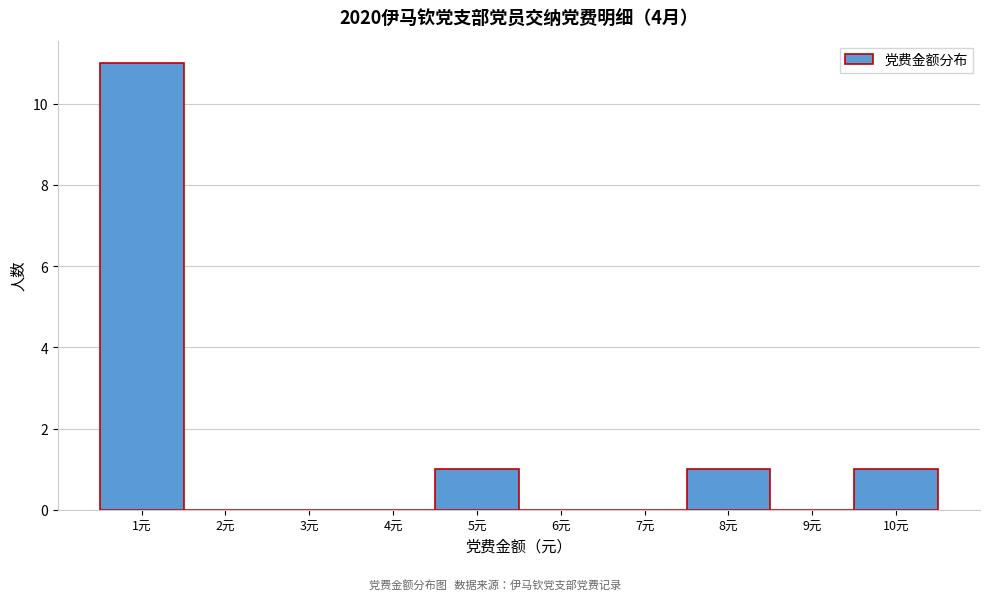

How tall is the bar that spans 7.5 to 8.5 on the x-axis? The values are not printed on the chart, so give them approximately, as read against the axis.

1